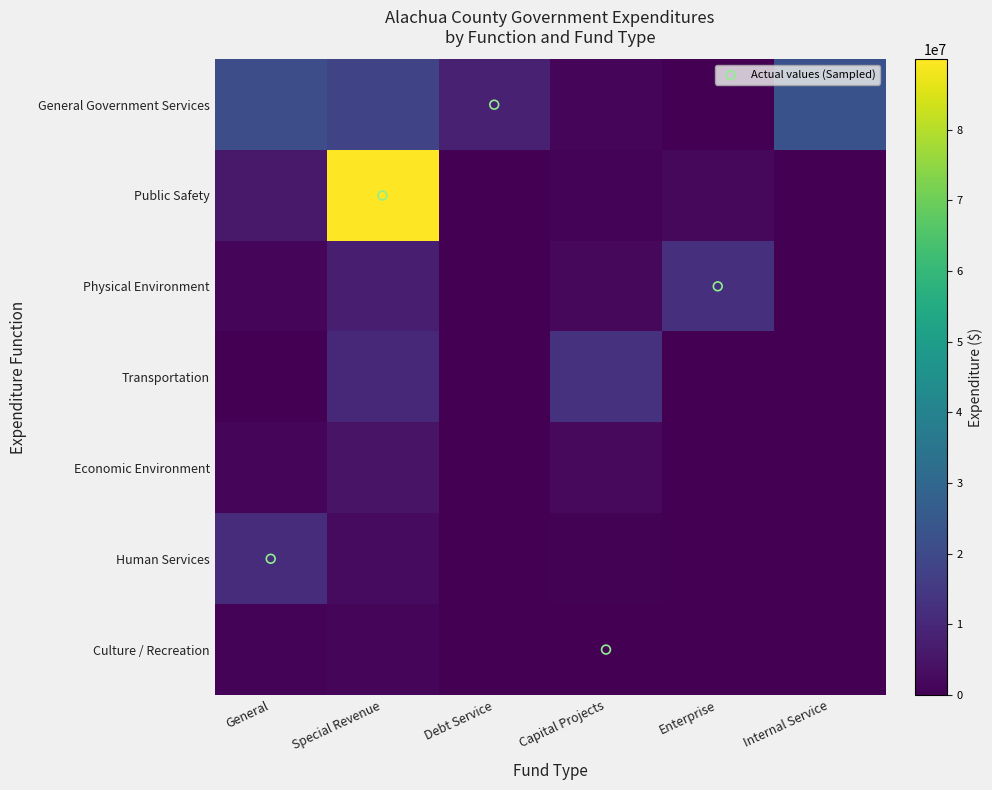

Which series has the largest range (max minus min)?

Public Safety